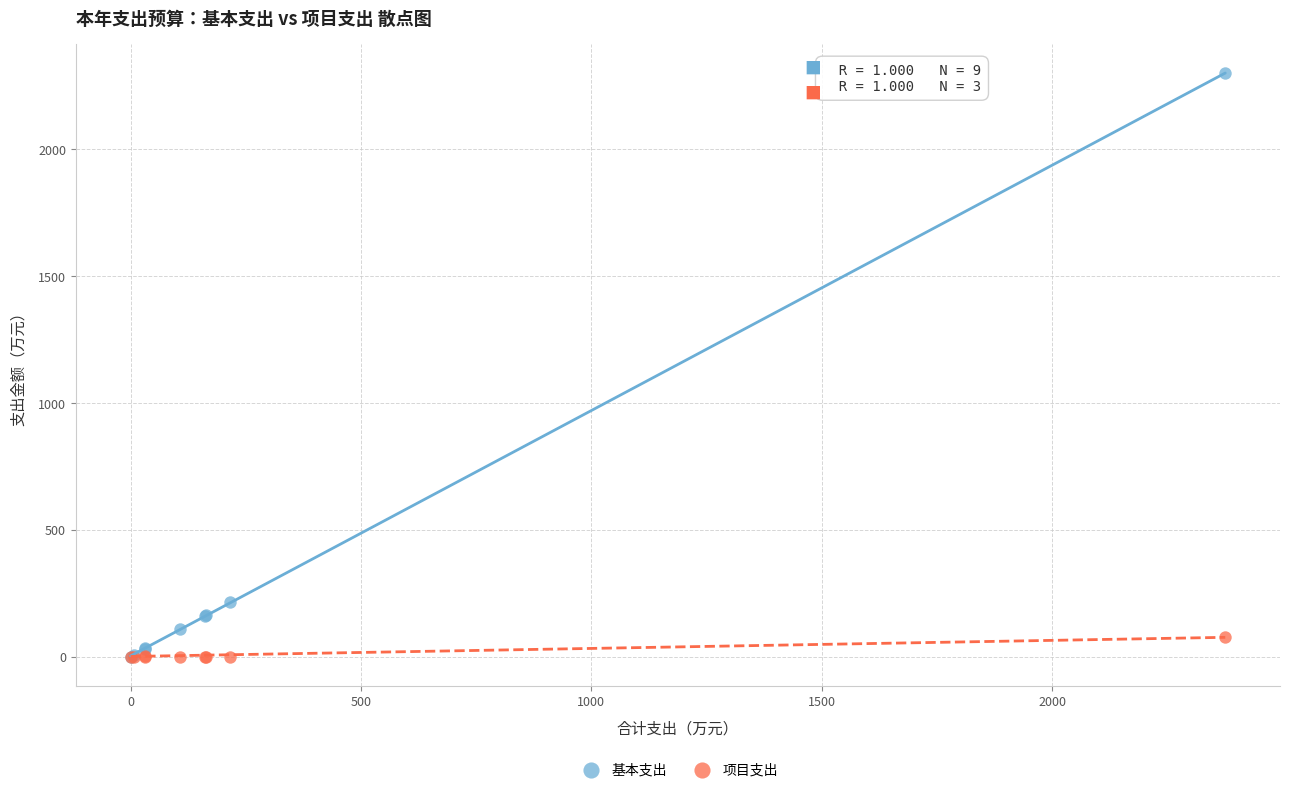

Which series has the widest spread of Y values?

基本支出